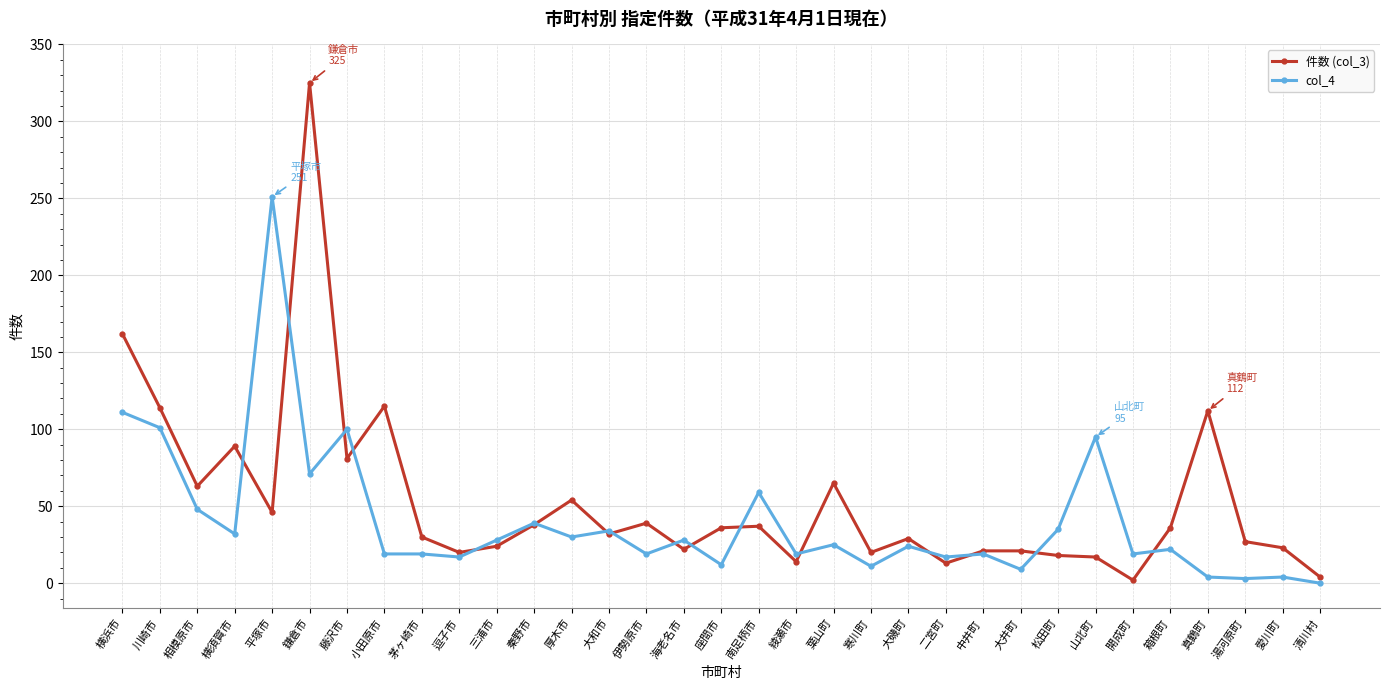

What is the maximum value shown in the chart?

325